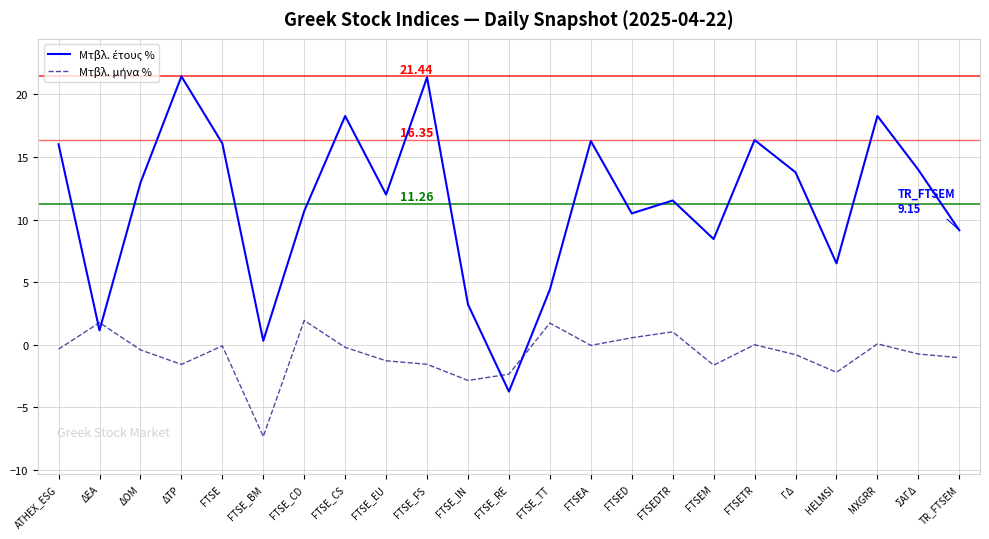

What is the spread (max minus min) of values at ΣΑΓΔ?

14.7